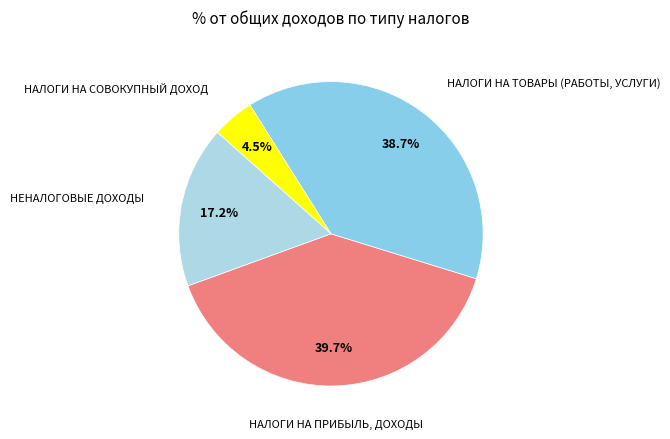

Which slice is the largest?

НАЛОГИ НА ПРИБЫЛЬ, ДОХОДЫ